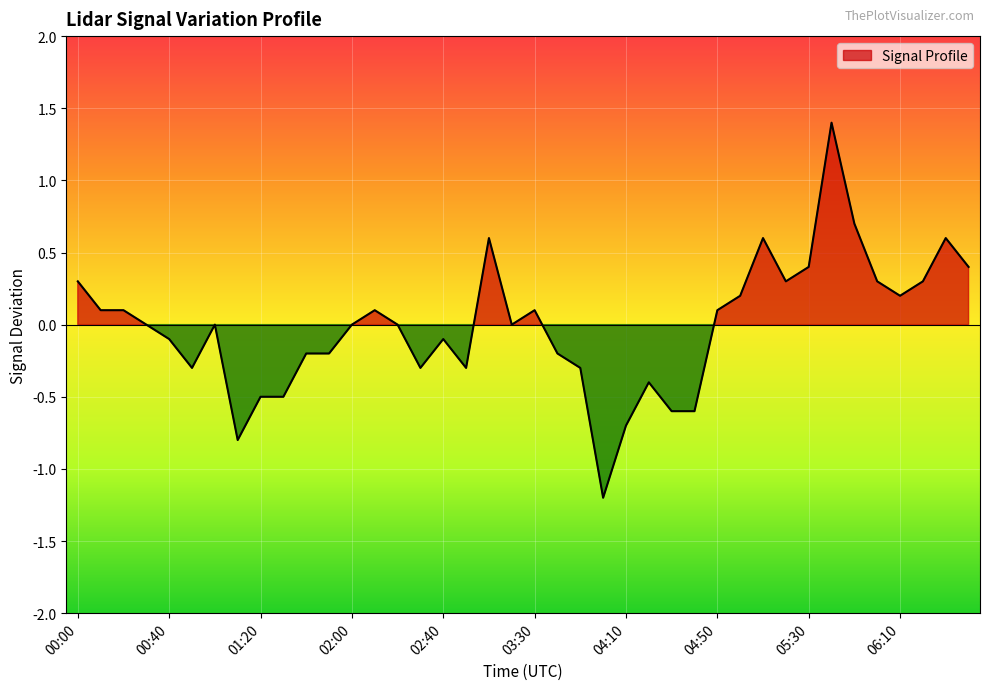

Rank the categories by value from highest to lowest.

05:40, 05:50, 03:10, 05:10, 06:30, 05:30, 06:40, 00:00, 05:20, 06:00, 06:20, 05:00, 06:10, 00:10, 00:20, 02:10, 03:30, 04:50, 00:30, 01:00, 02:00, 02:20, 03:20, 00:40, 02:40, 01:40, 01:50, 03:40, 00:50, 02:30, 02:50, 03:50, 04:20, 01:20, 01:30, 04:30, 04:40, 04:10, 01:10, 04:00